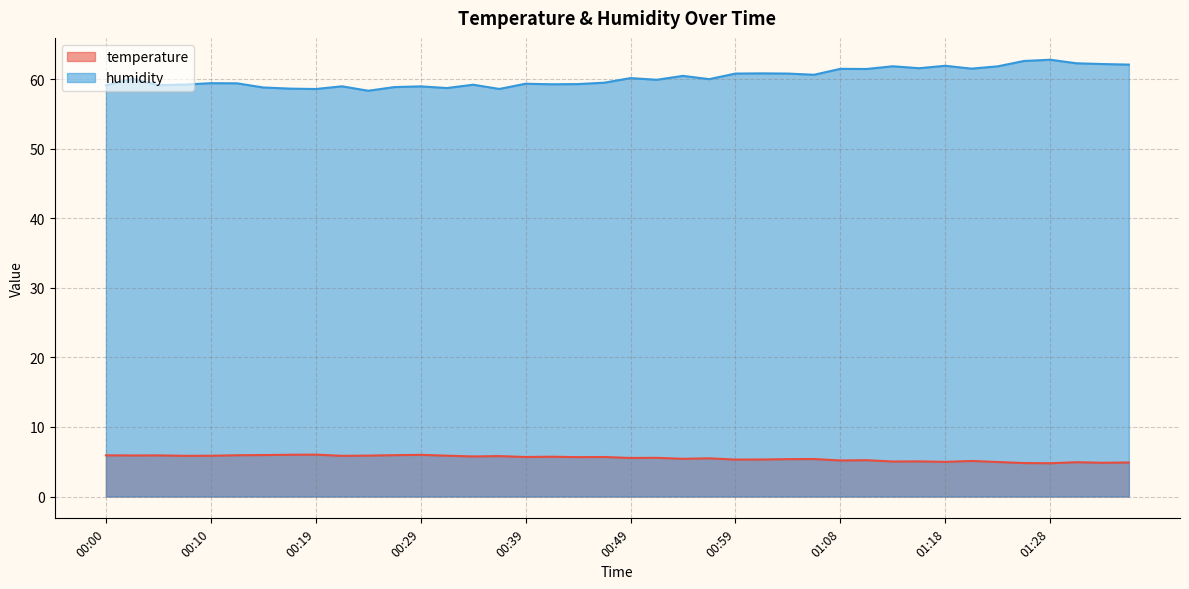

Between 00:05 and 01:06, which series saw the biggest shift?

humidity